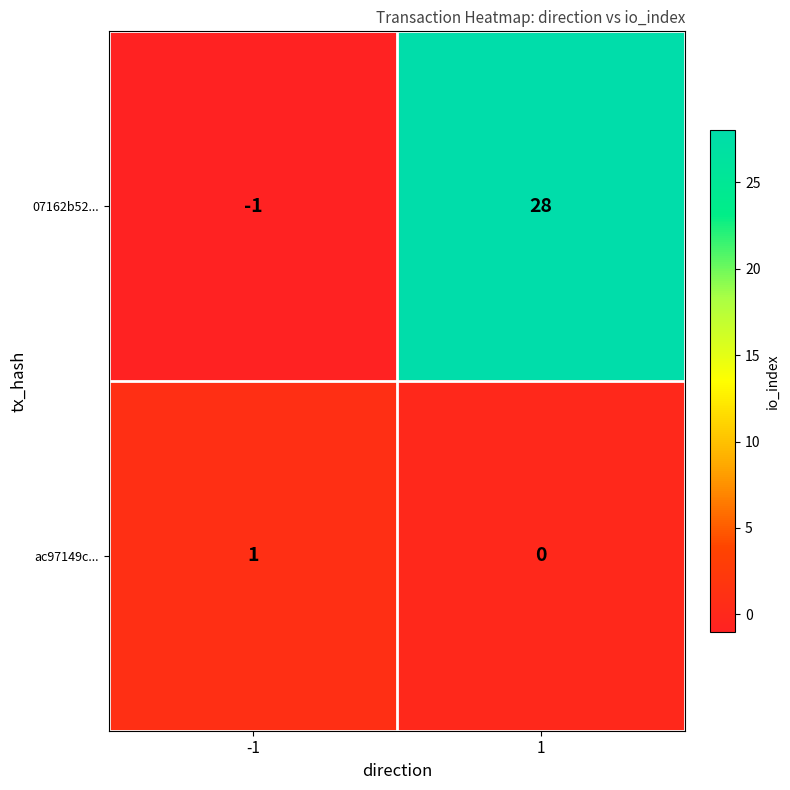

True or false: ac97149c... has a value of 0 at 1.

True